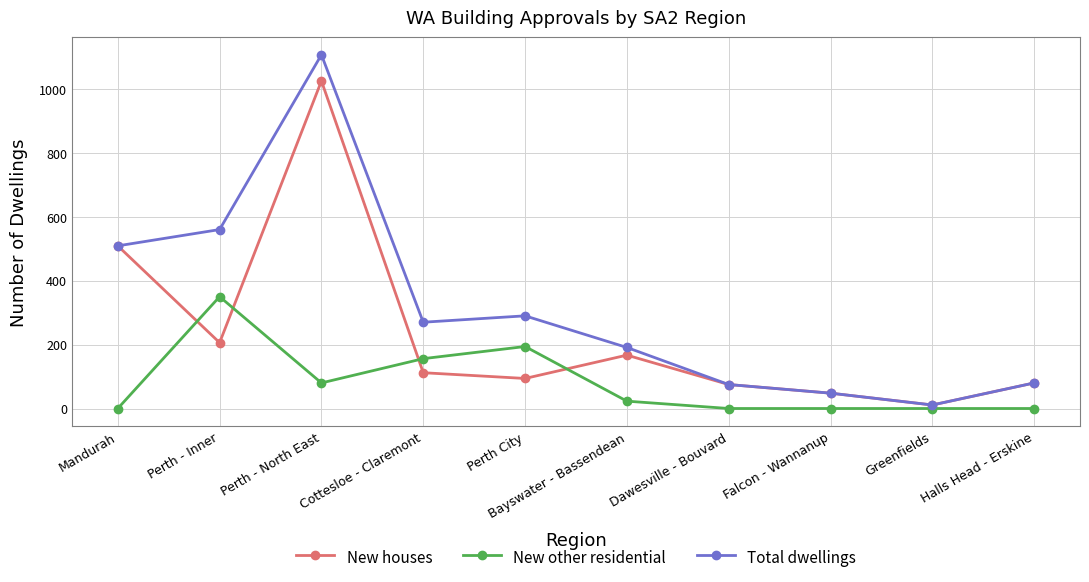

What are all the series names shown in the legend?

New houses, New other residential, Total dwellings